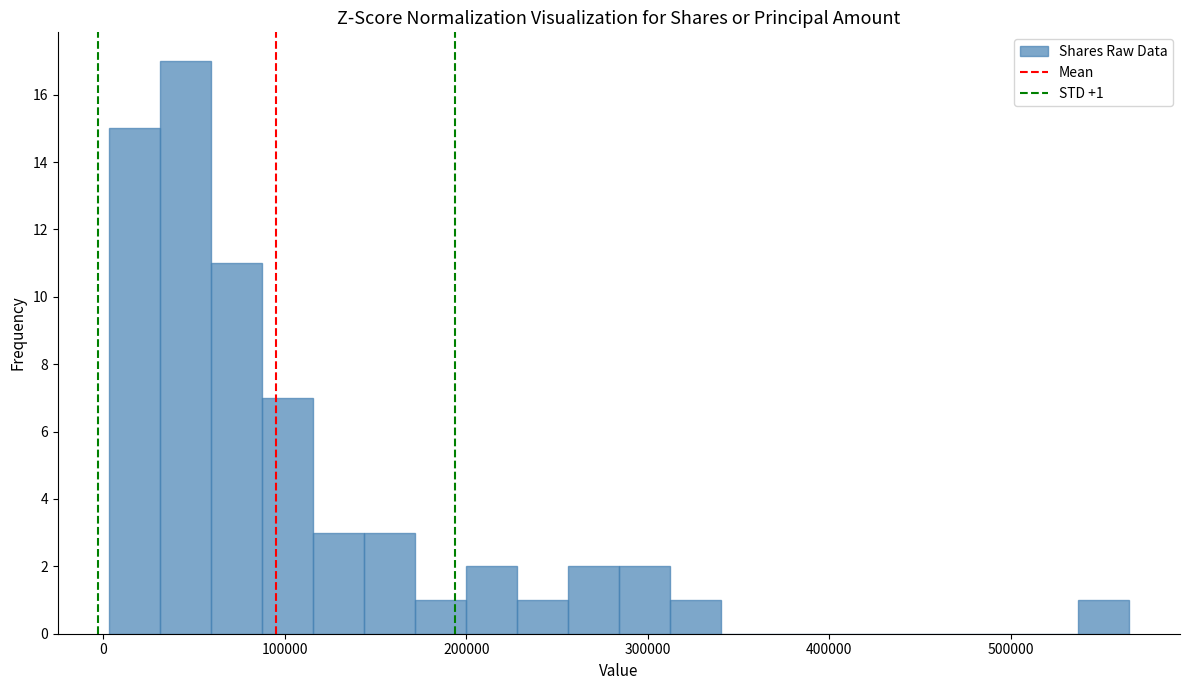

Read against the x-axis, roughly where is the centre of the tallest bar?

50000